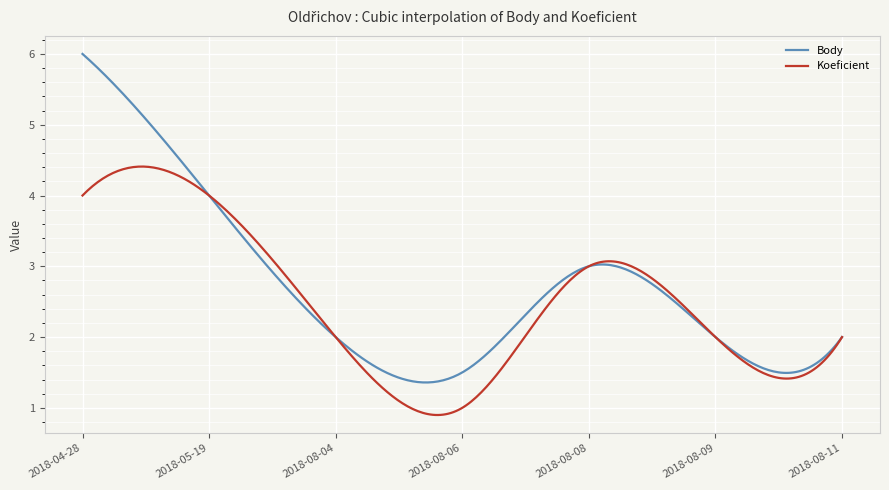

Which series has the widest spread of values?

Body